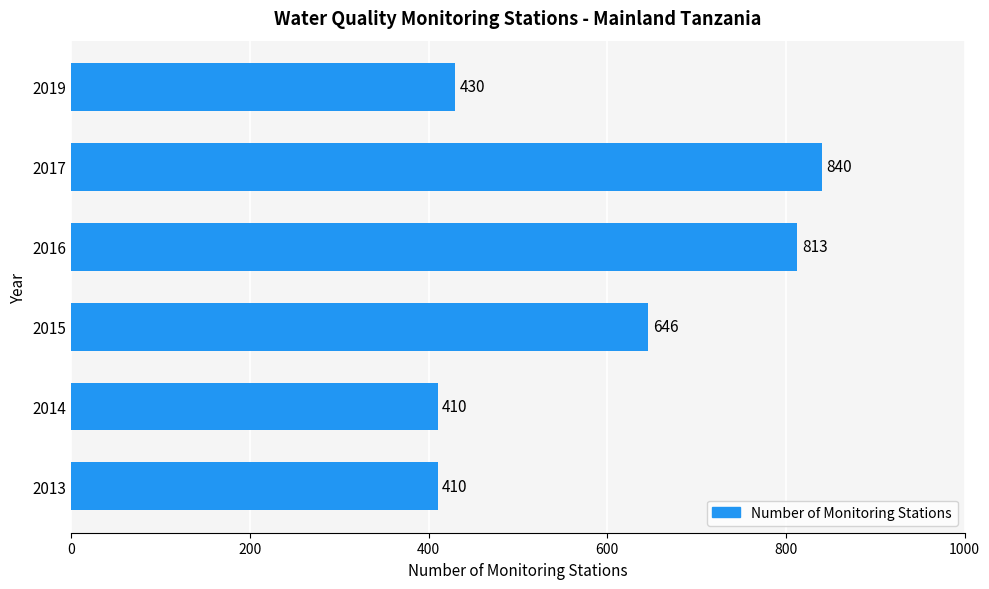

What is the difference between the maximum and minimum values?

430